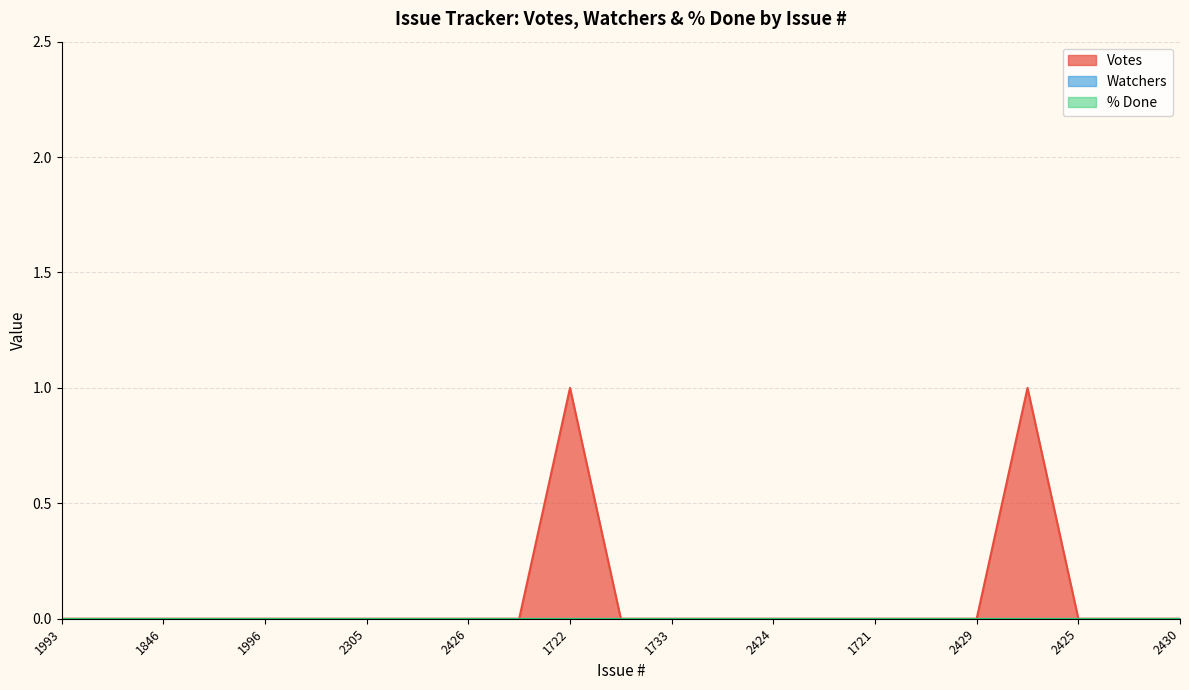

List the labels in order of % Done value, largest first.

1993, 1845, 1846, 1842, 1996, 1812, 2305, 1943, 2426, 2427, 1722, 1729, 1733, 1723, 2424, 1720, 1721, 1731, 2429, 1739, 2425, 1736, 2430